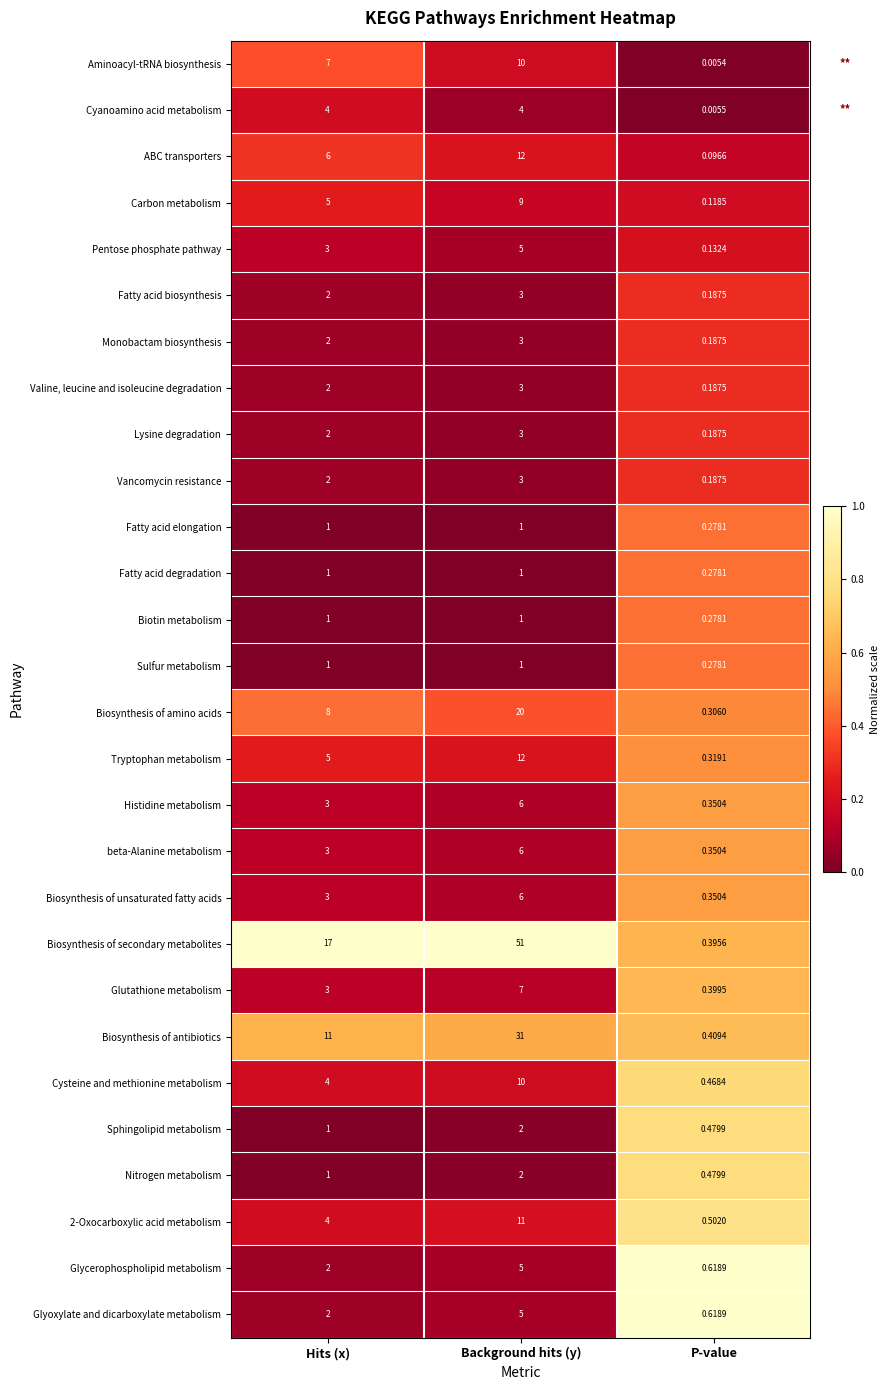

How many data points in Glycerophospholipid metabolism are less than 2?

1